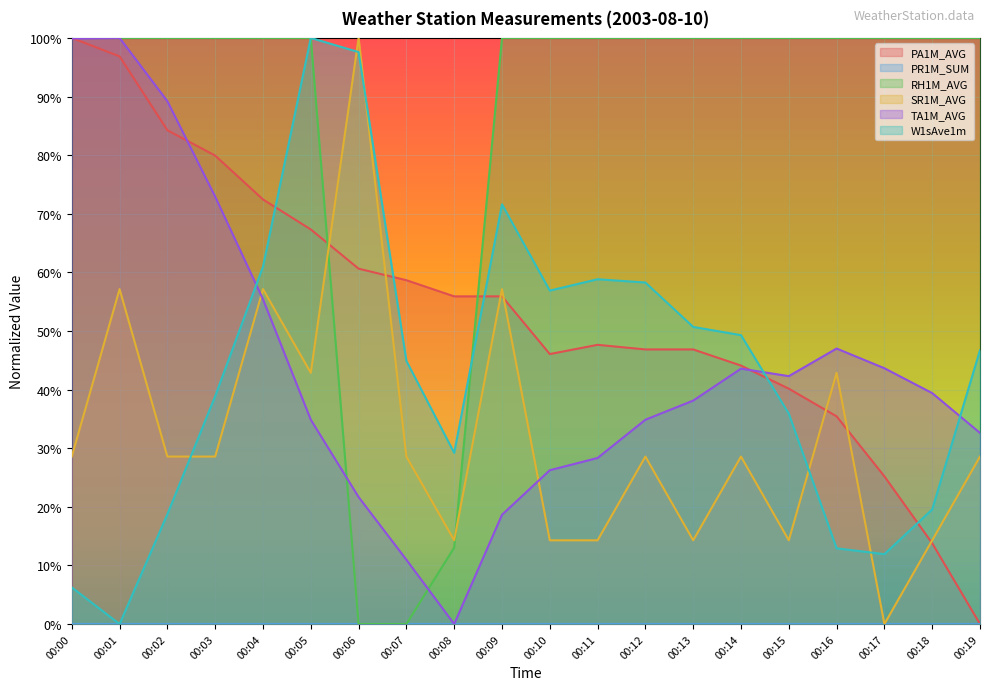

Between 00:03 and 00:13, which is larger?

00:03